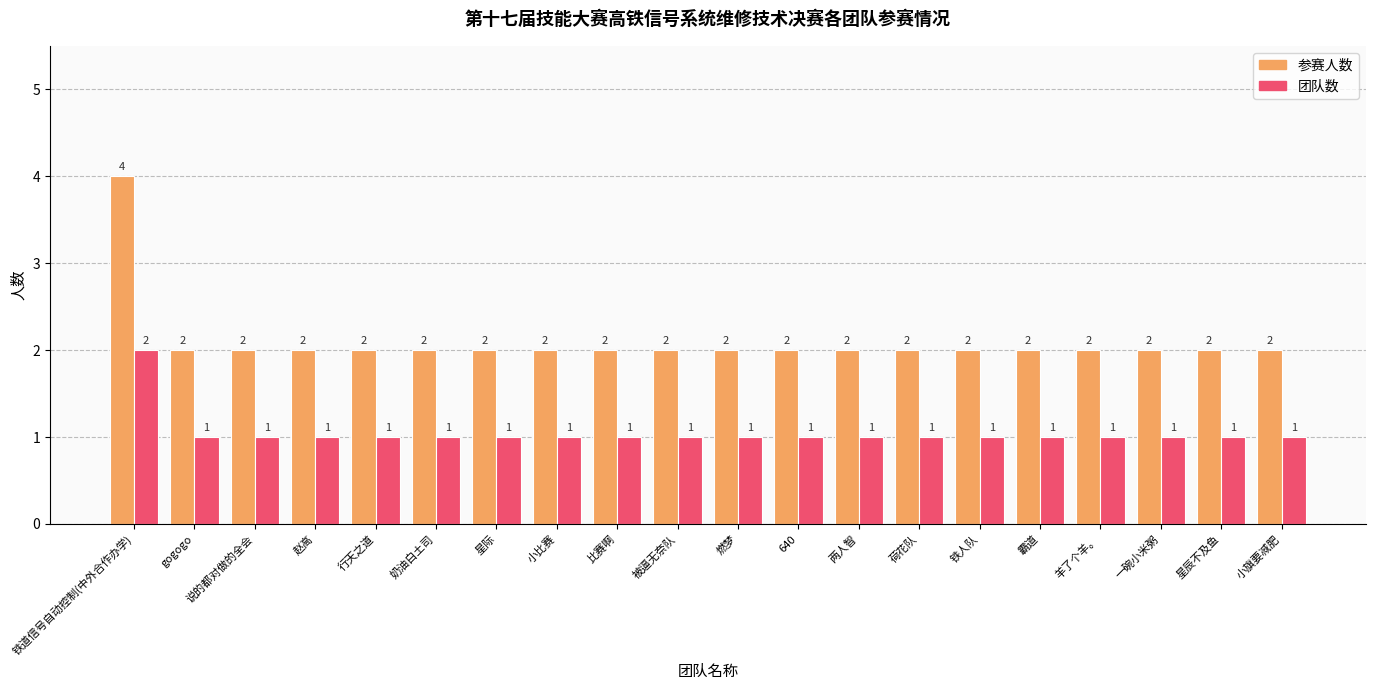

The value of 参赛人数 at 星际 is 2. True or false?

True